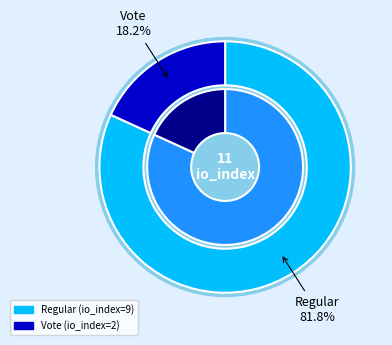

What percentage is the Regular slice, to the nearest percent?

82%